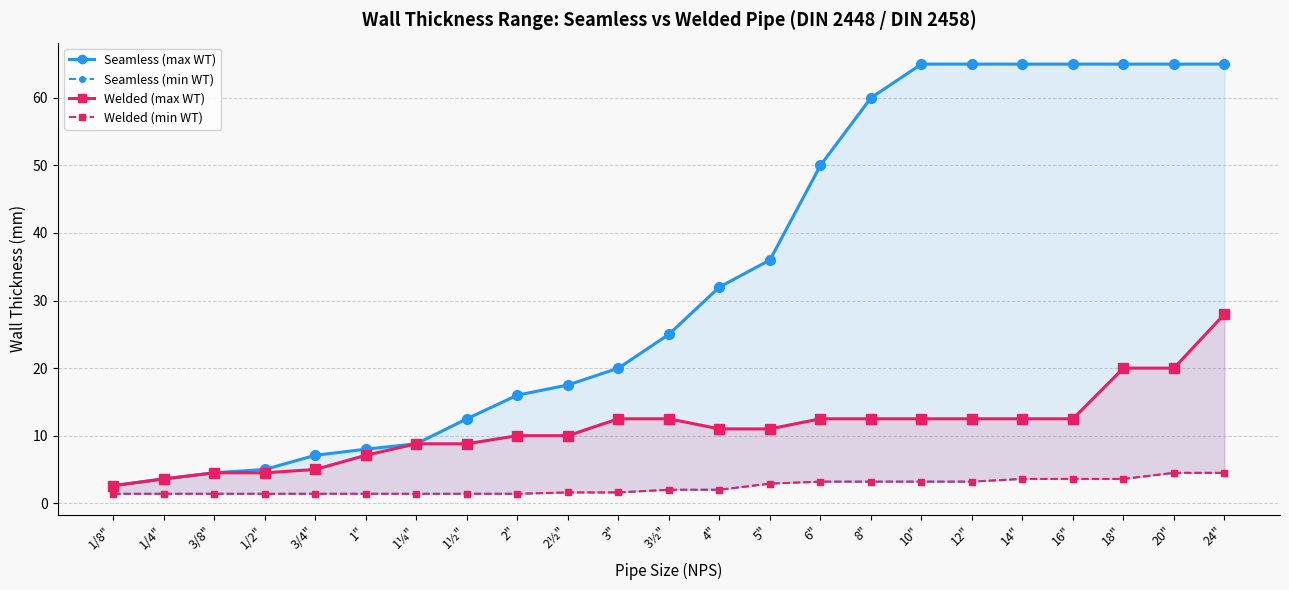

What is the label of the 20th point from the right?

1/2"